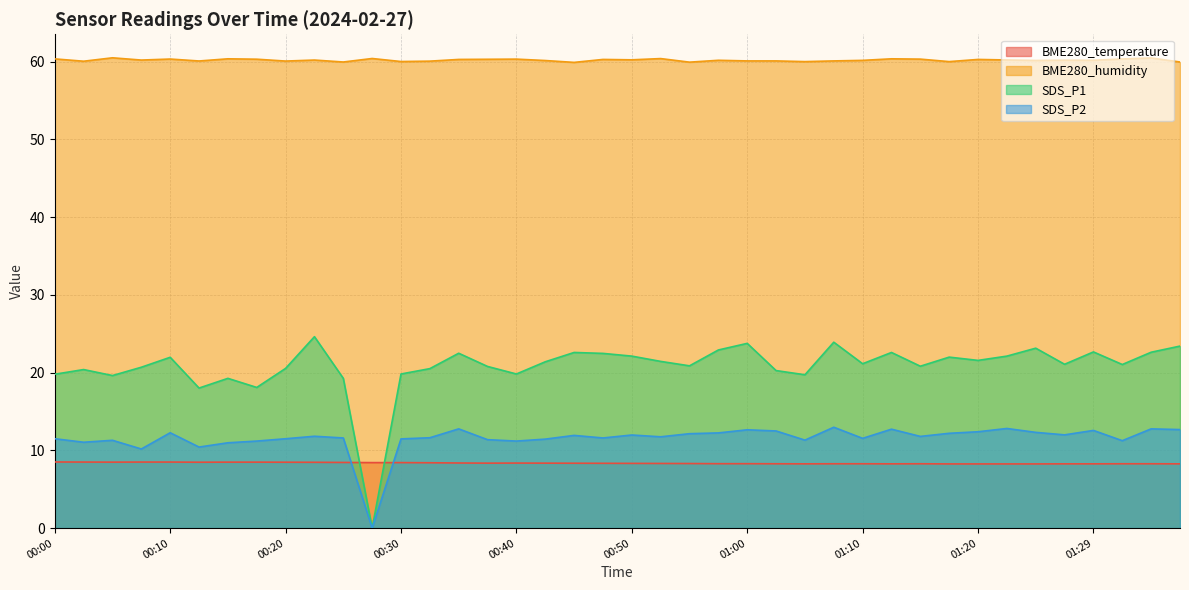

True or false: BME280_humidity and SDS_P2 cross at least once.

False